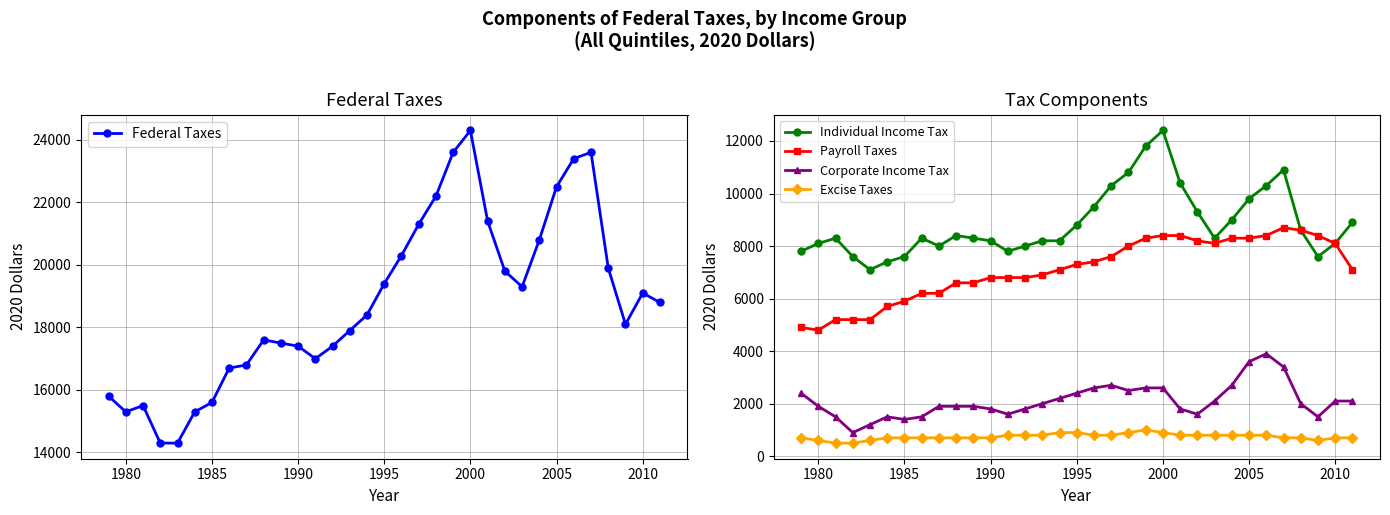

True or false: Payroll Taxes has more than 1 points higher than both neighbors.

False